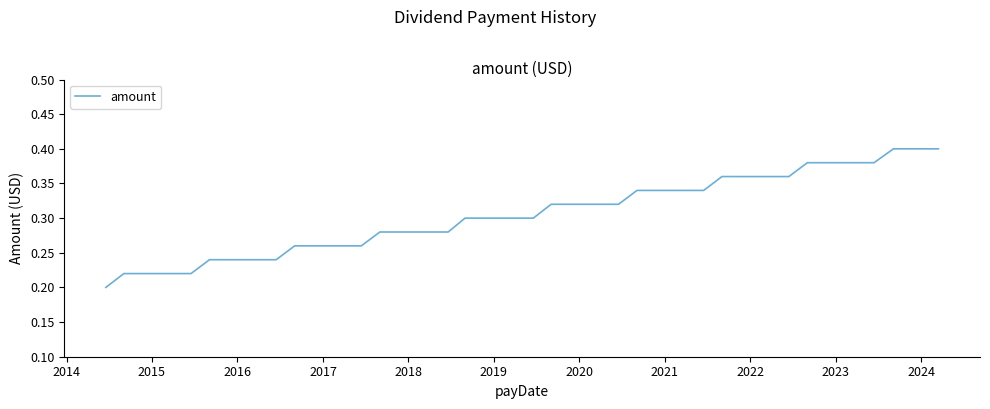

True or false: there are more than 0 points higher than both neighbors.

False